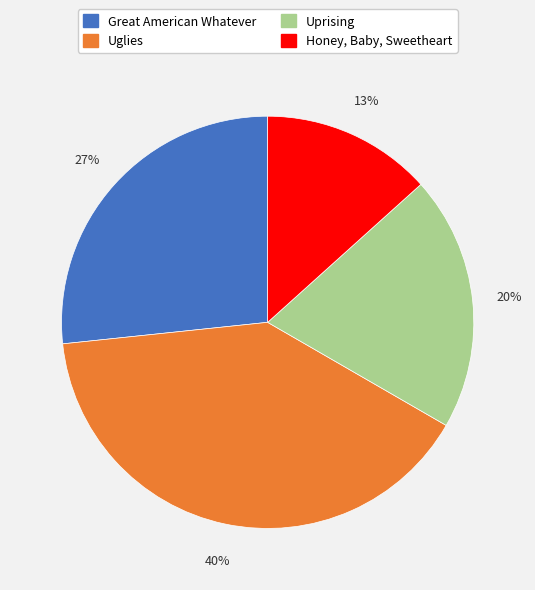

To the nearest percent, what portion does Uglies represent?

40%